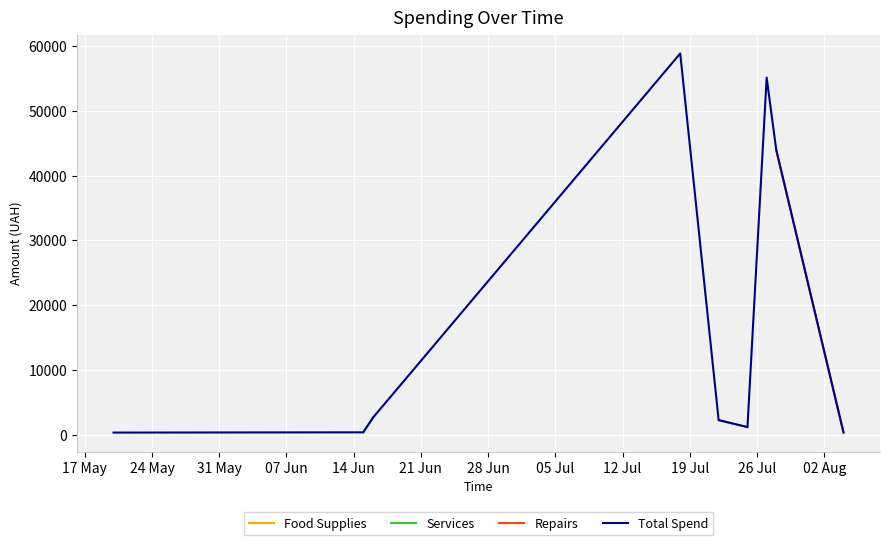

Which series has the largest total across all categories?

Total Spend